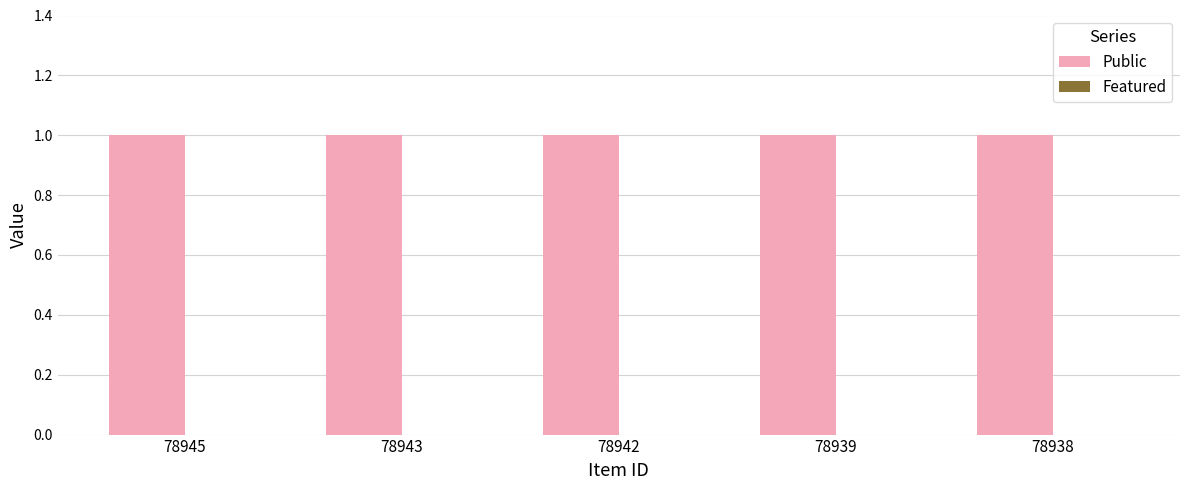

What is the spread (max minus min) of values at 78938?

1